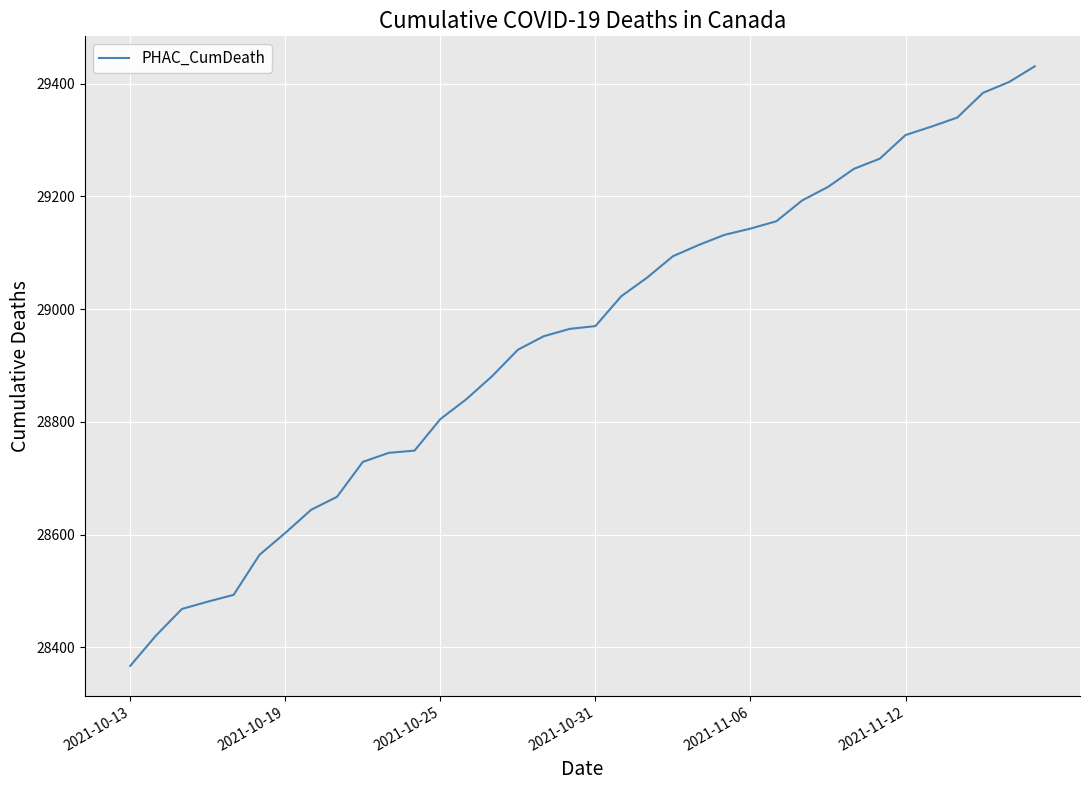

What is the maximum value shown in the chart?

29431